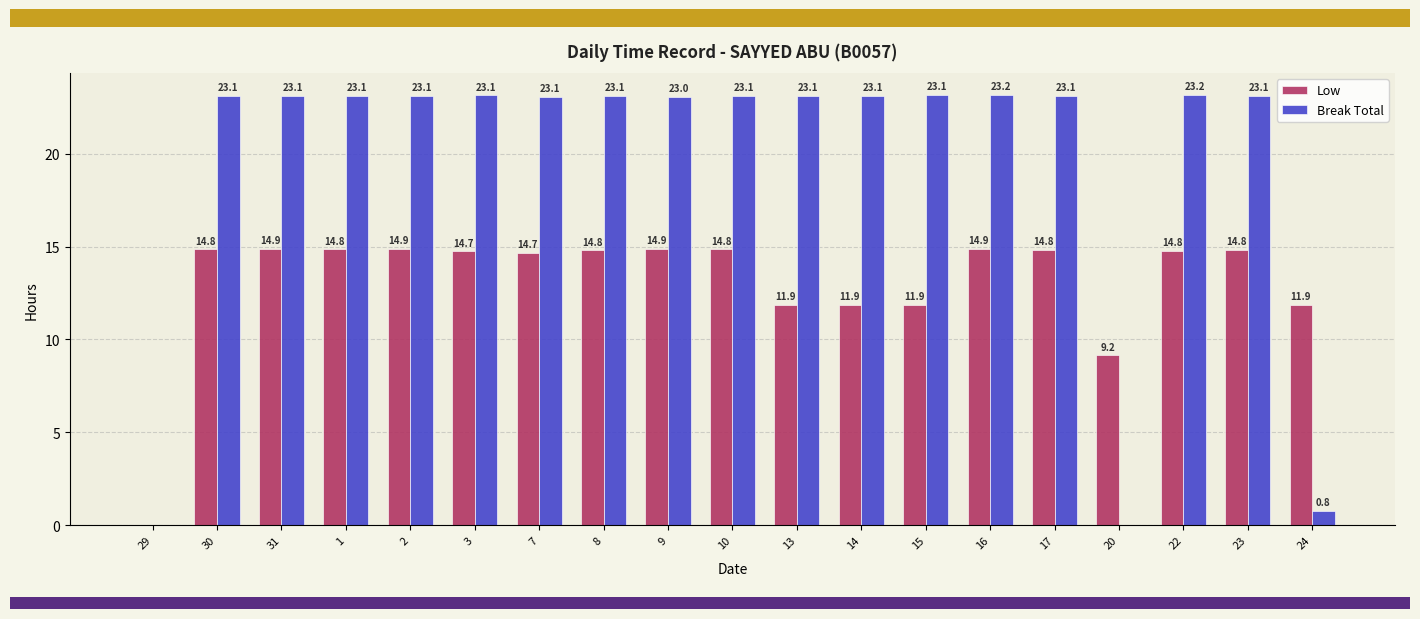

At which label is Low closest to 7?

20